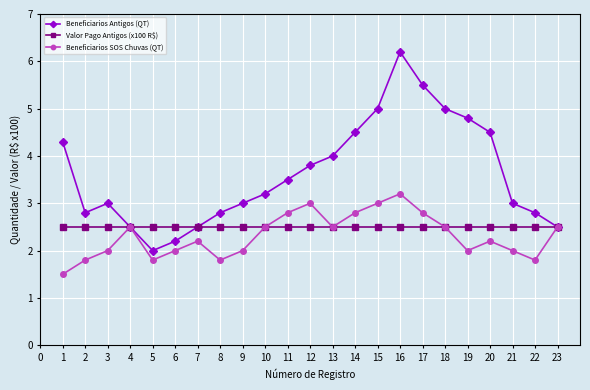

Which series has the widest spread of values?

Beneficiarios Antigos (QT)